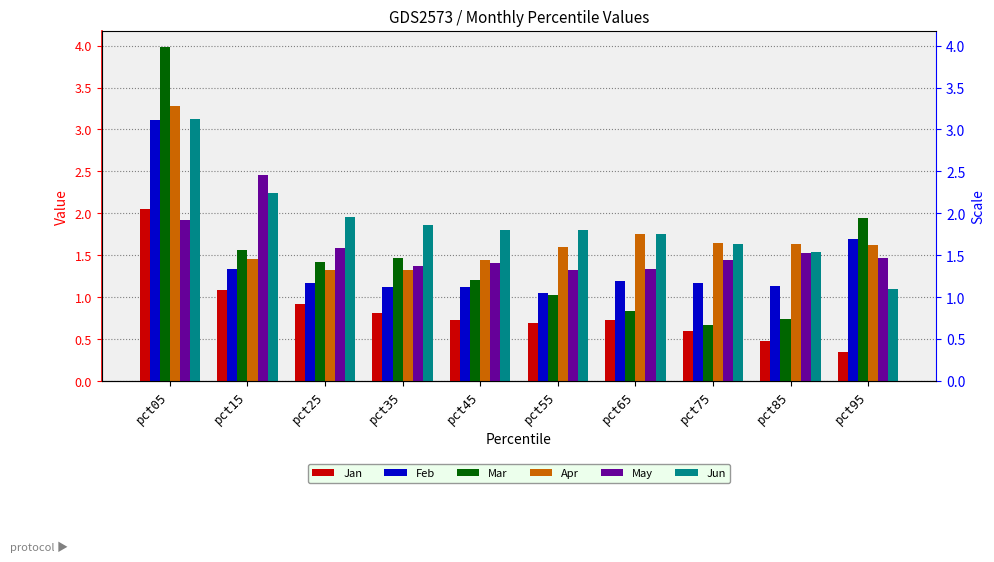

Which series has the largest range (max minus min)?

Mar